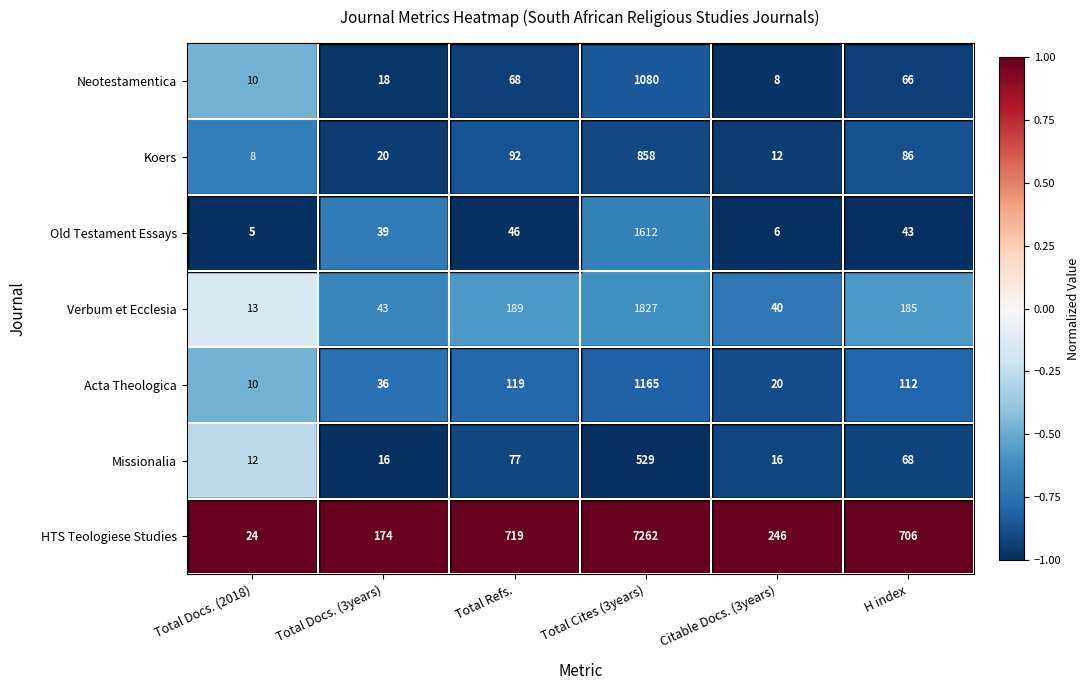

What is the maximum value for Verbum et Ecclesia?

1827